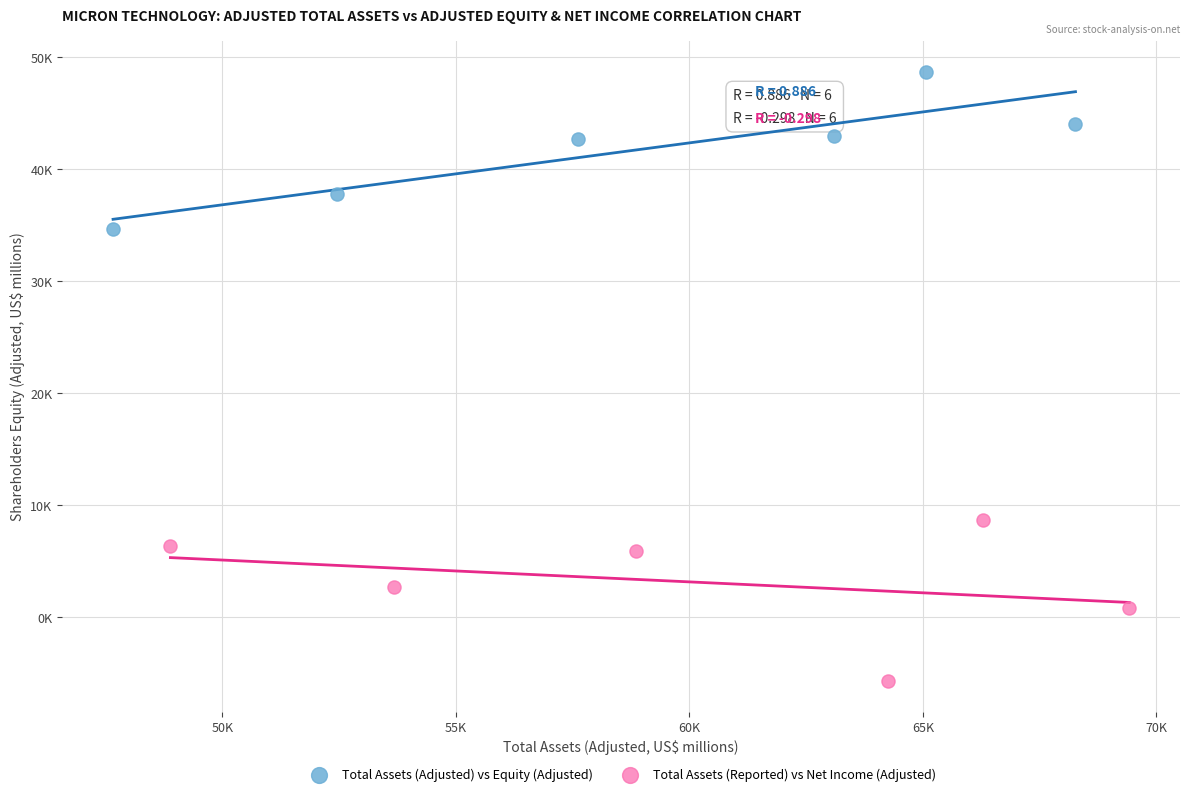

What are all the series names shown in the legend?

Total Assets (Adjusted) vs Equity (Adjusted), Total Assets (Reported) vs Net Income (Adjusted)